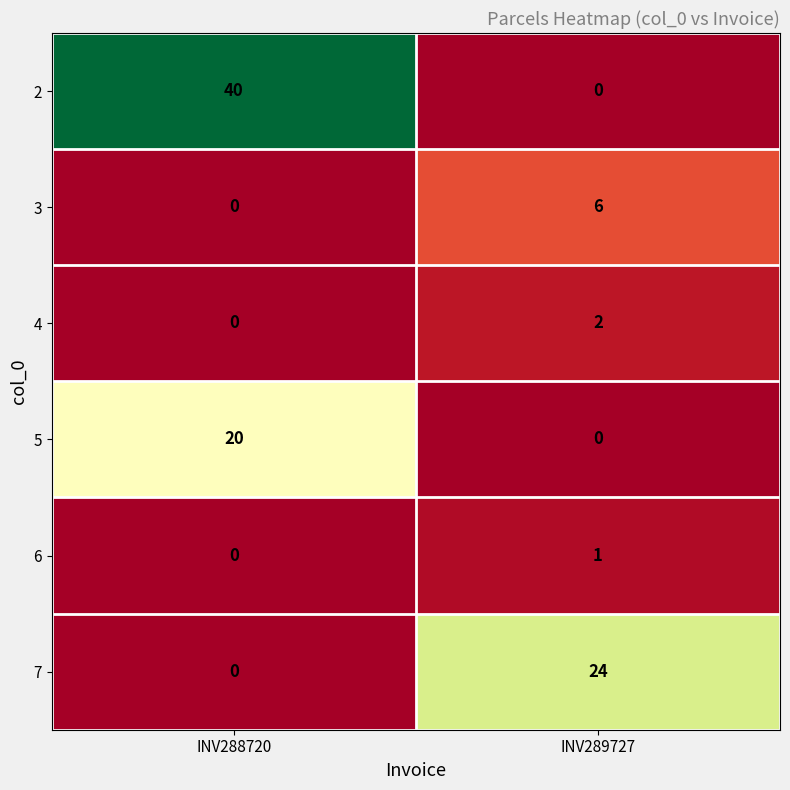

Between INV288720 and INV289727, which series saw the biggest shift?

2